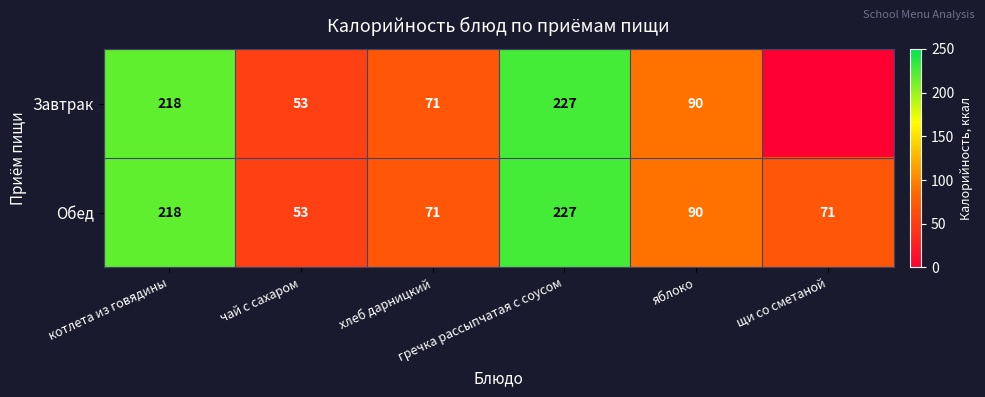

What is the average value of the Обед series?

122